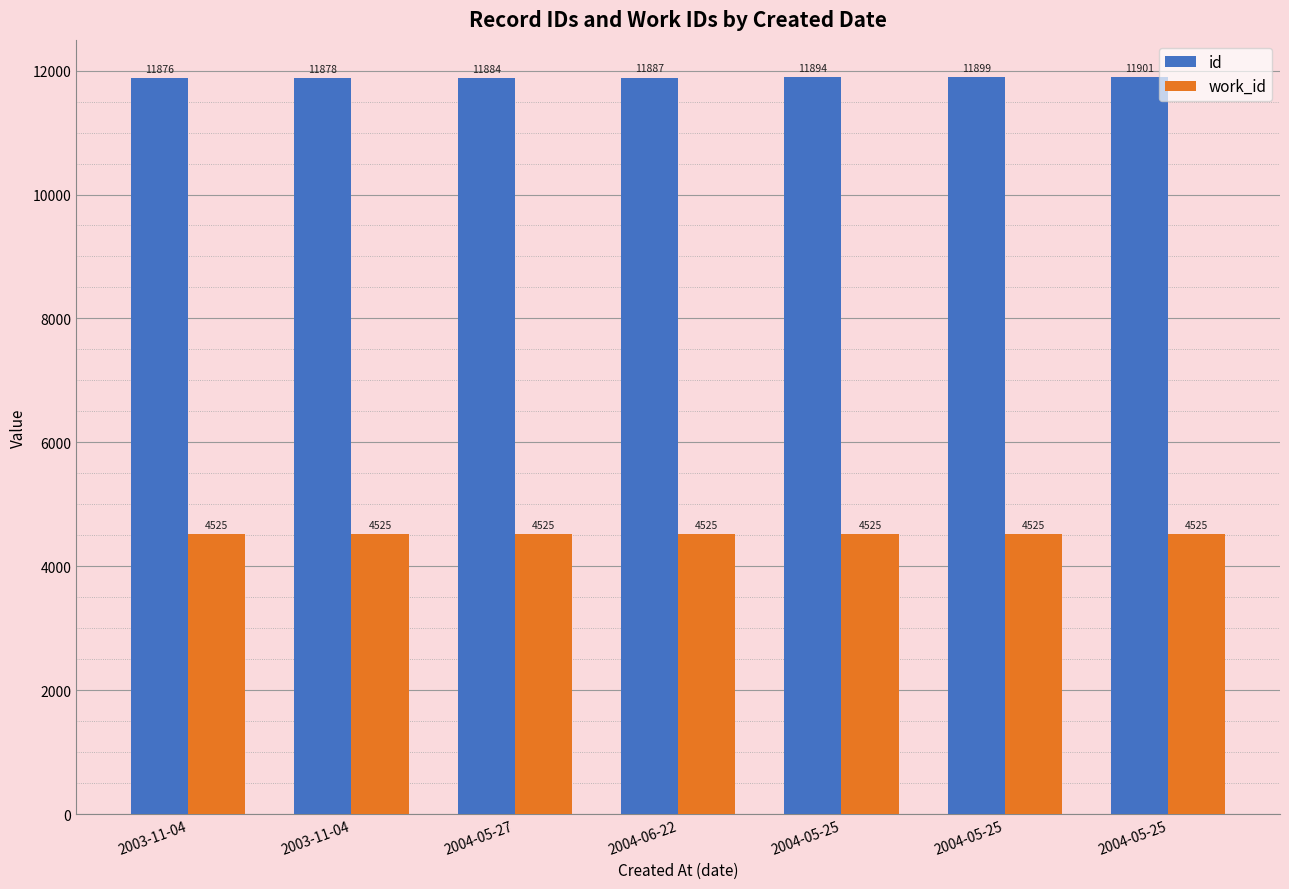

What is the smallest value displayed?

4525